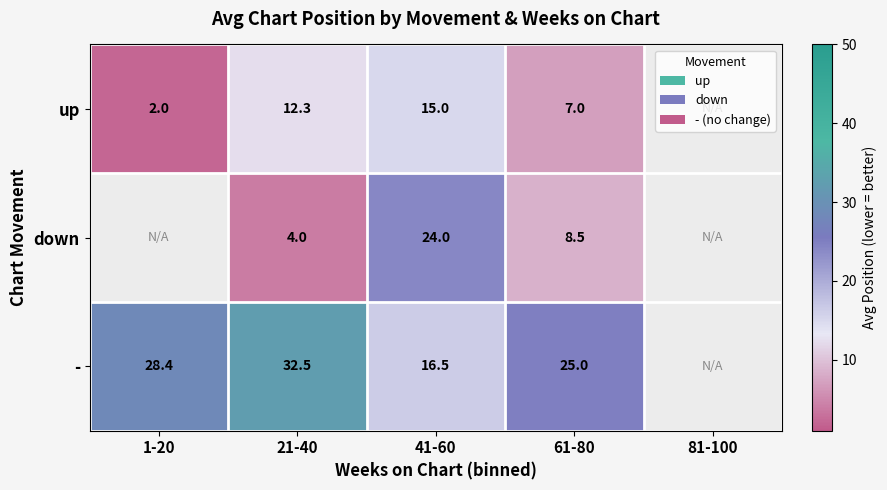

True or false: - has a value of 37.6 at 61-80.

False